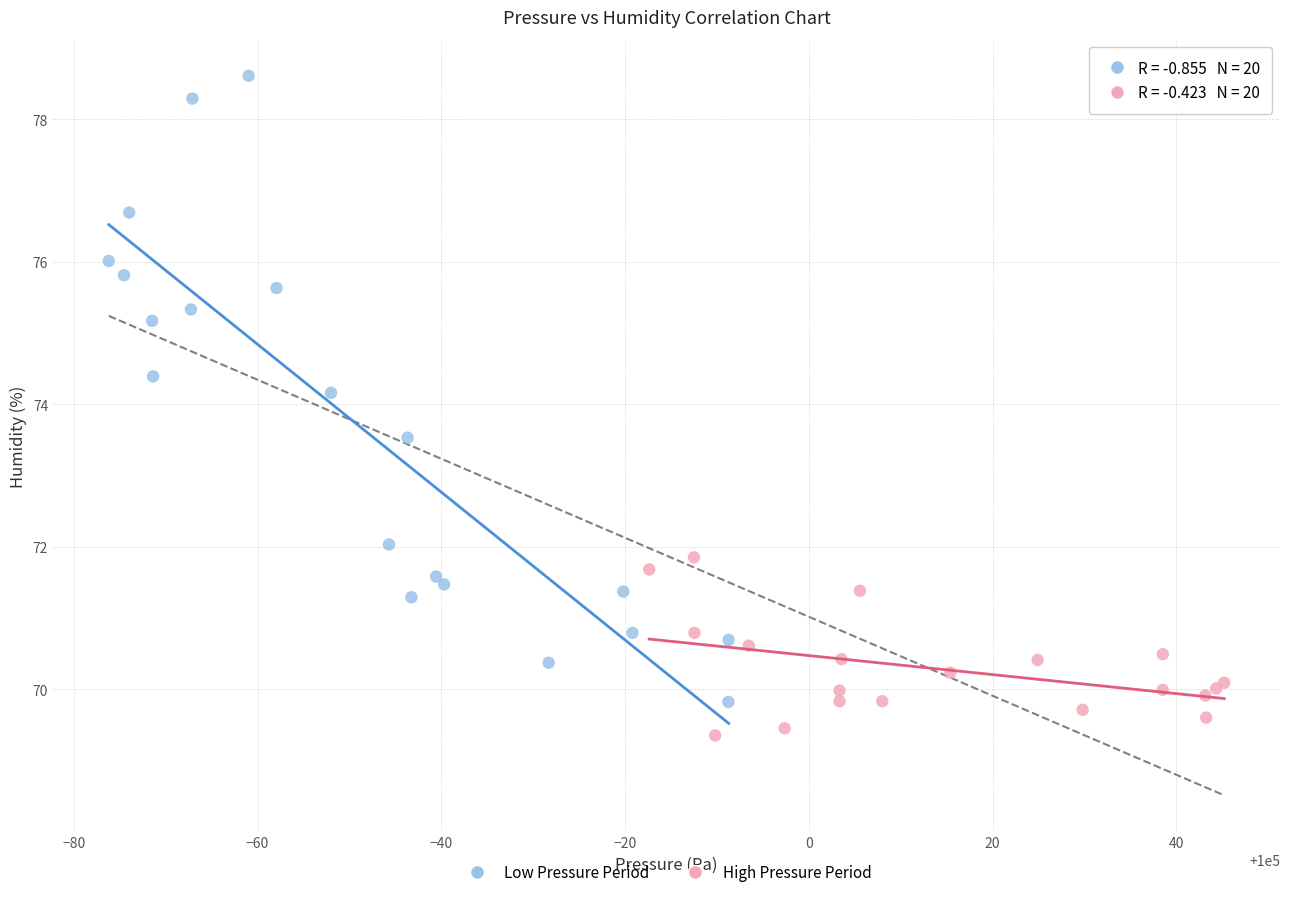

What are all the series names shown in the legend?

Low Pressure Period, High Pressure Period